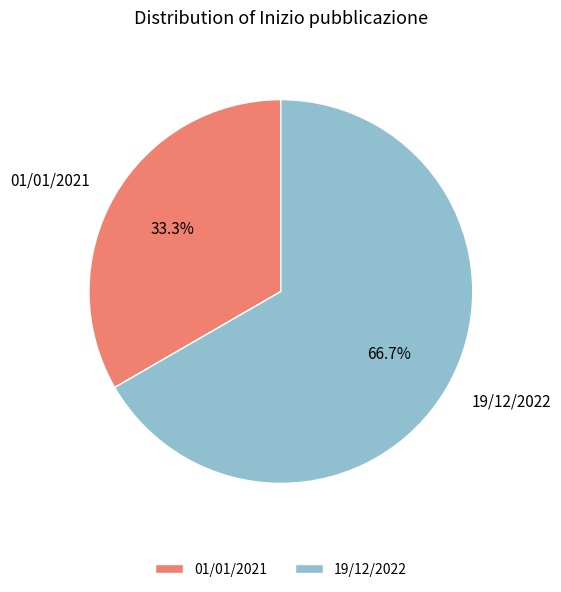

Between 01/01/2021 and 19/12/2022, which is larger?

19/12/2022